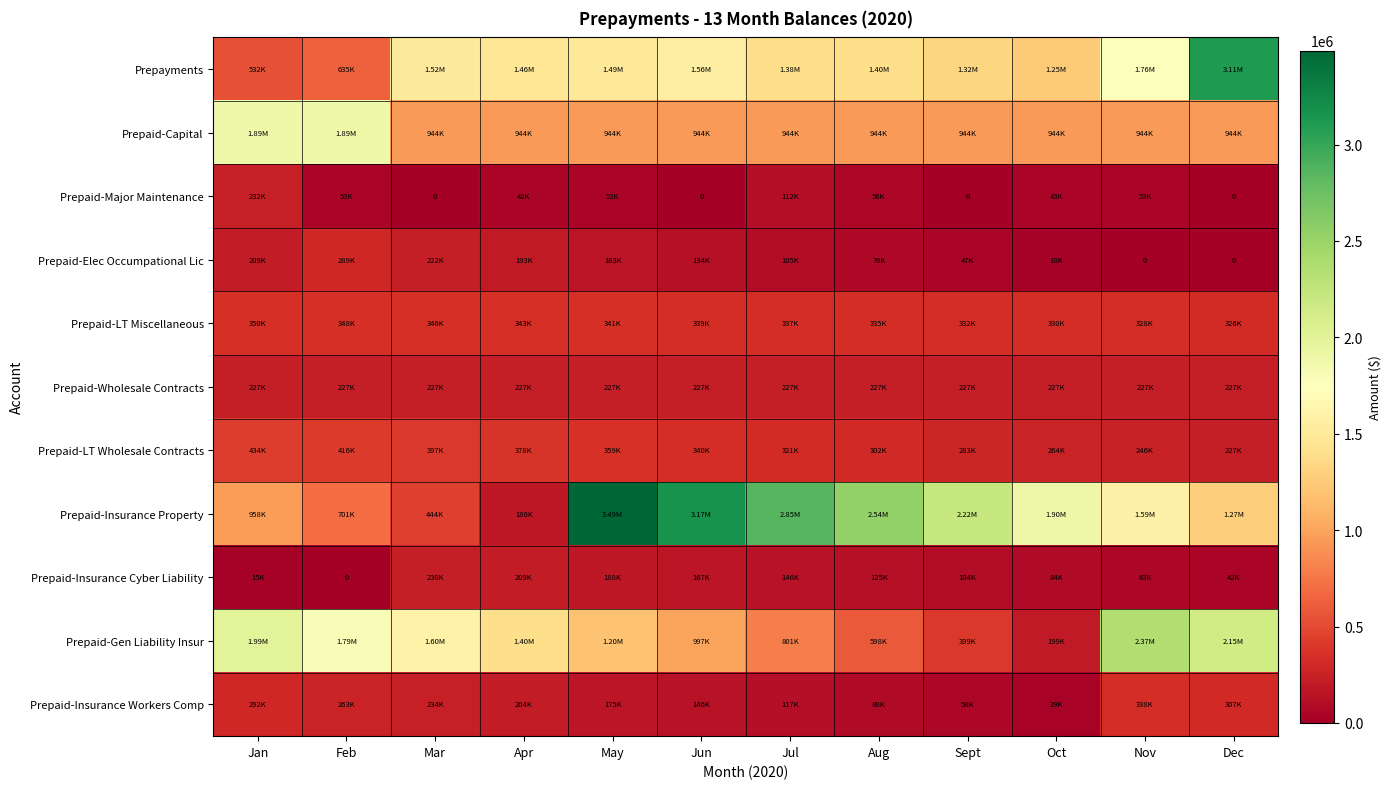

True or false: Prepaid-Gen Liability Insur has a value of 2151666.7 at Dec.

True